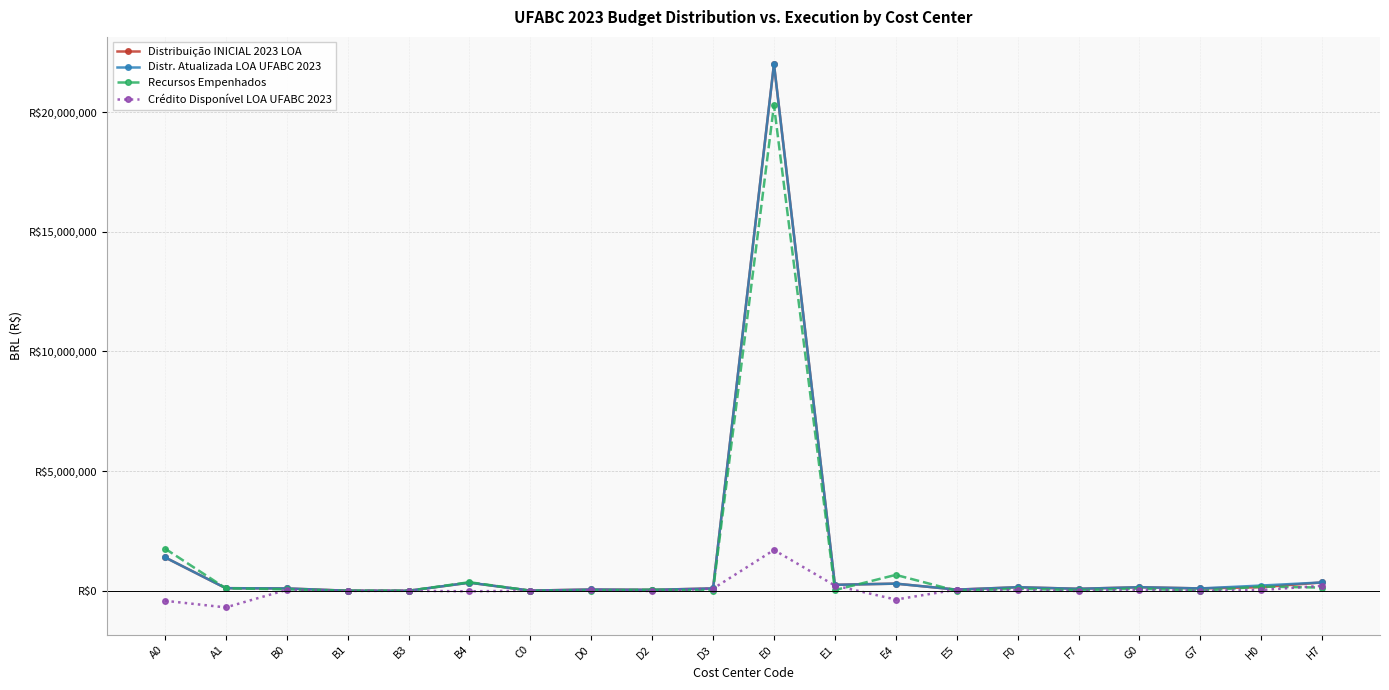

What is the spread (max minus min) of values at H0?

187186.4